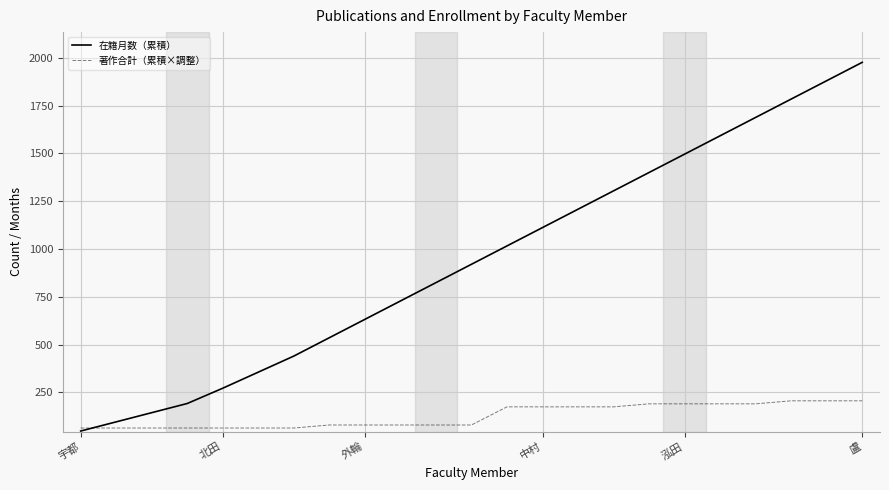

What is the minimum value for 在籍月数（累積）?

48.0